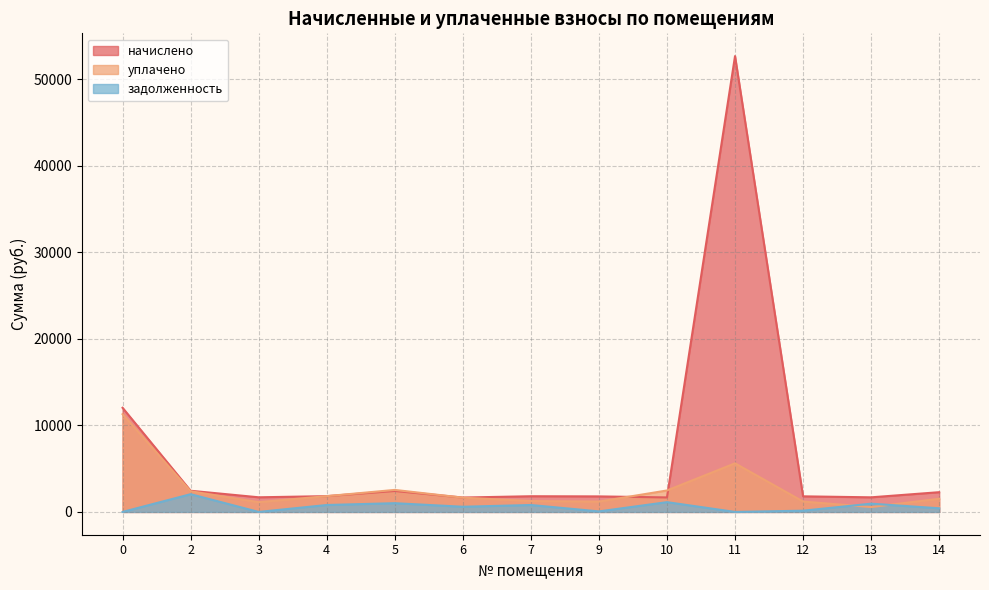

True or false: начислено and уплачено intersect in this chart.

True